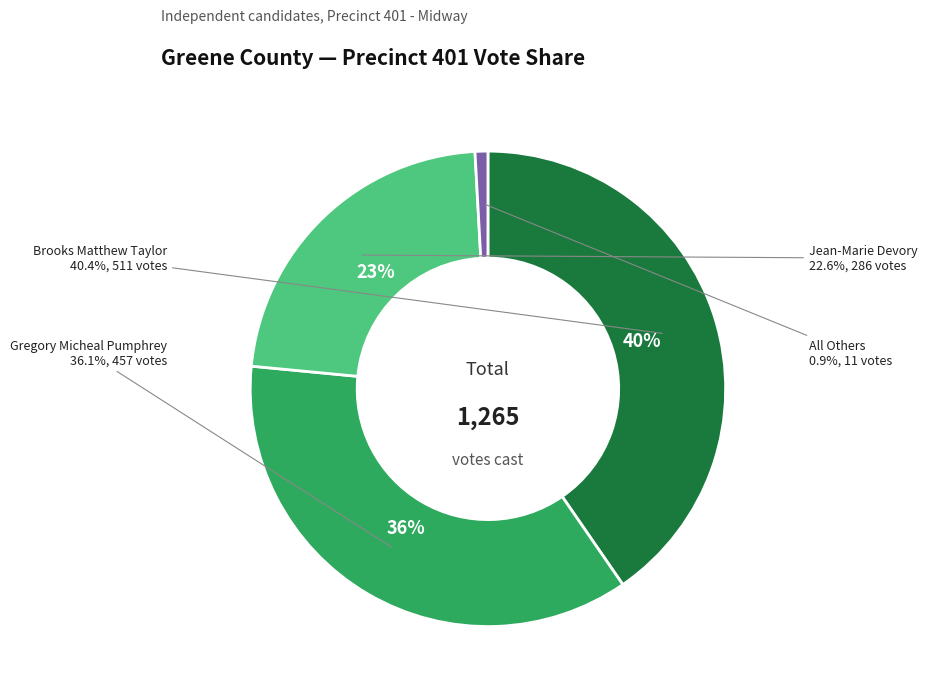

Which slice is the smallest?

All Others